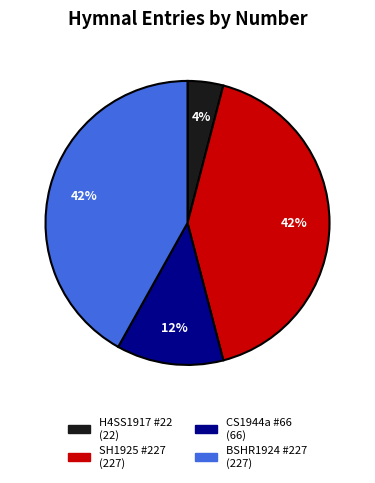

To the nearest percent, what is the difference between the largest and smallest slice percentages?

38%